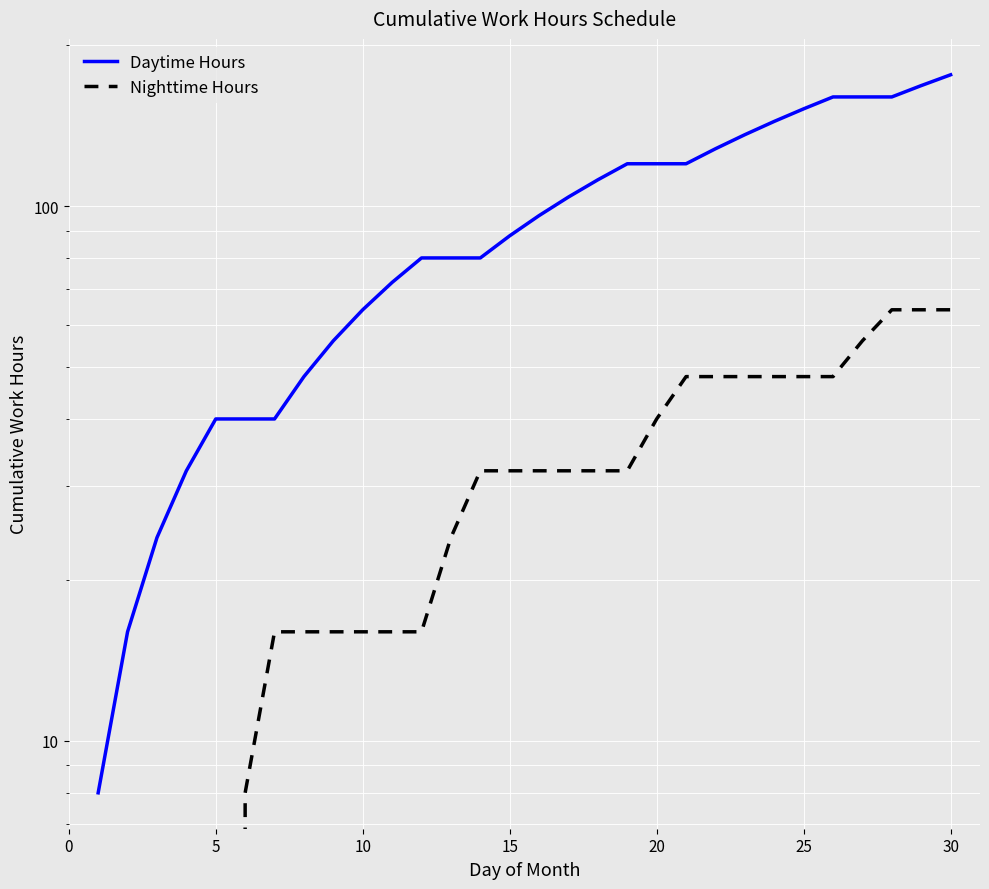

Reading left to right, what are all the values shown in this chart?

Daytime Hours: 8	16	24	32	40	40	40	48	56	64	72	80	80	80	88	96	104	112	120	120	120	128	136	144	152	160	160	160	168	176
Nighttime Hours: 0	0	0	0	0	8	16	16	16	16	16	16	24	32	32	32	32	32	32	40	48	48	48	48	48	48	56	64	64	64